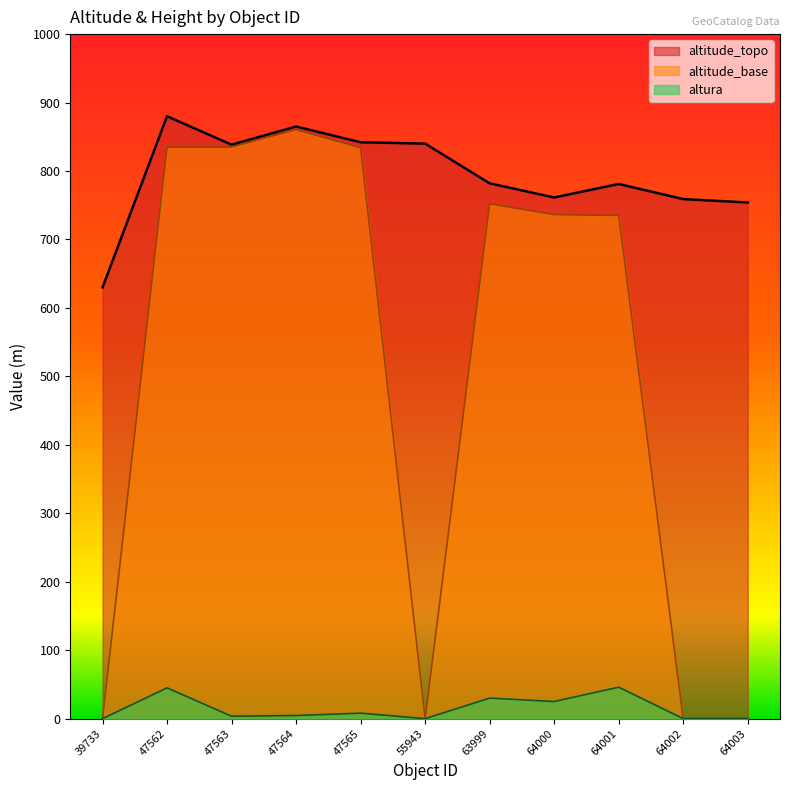

What is the total value across all series at 47562?

1760.0